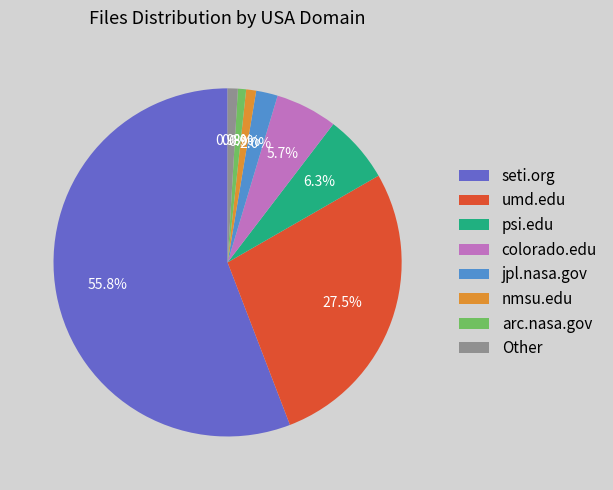

How much of the chart is everything except jpl.nasa.gov?

98.0%